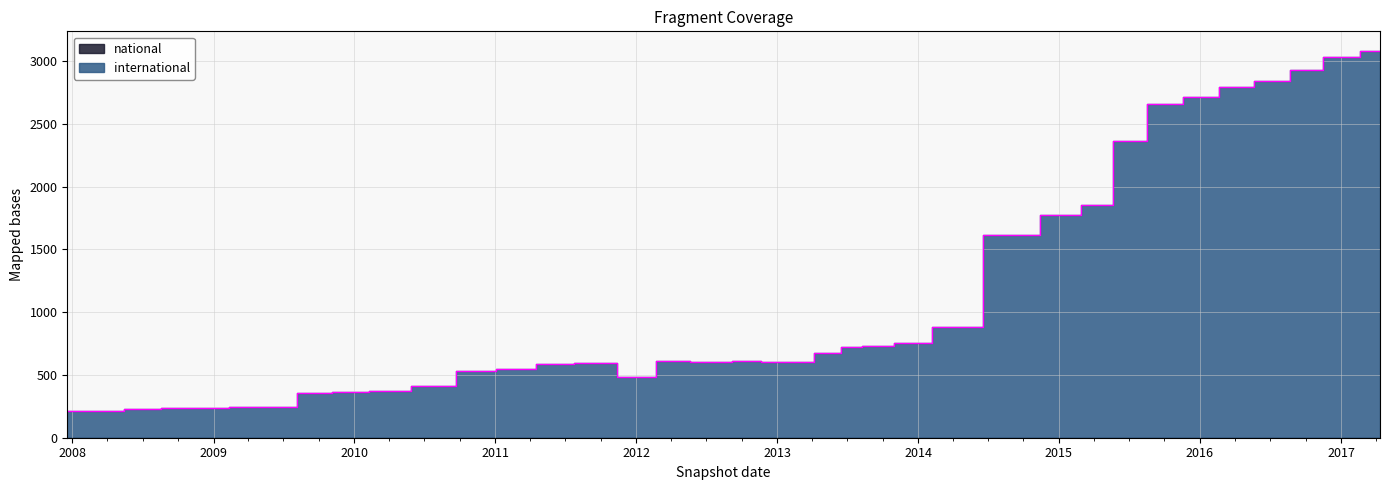

What is the difference between the maximum and second lowest values in the international series?

2866